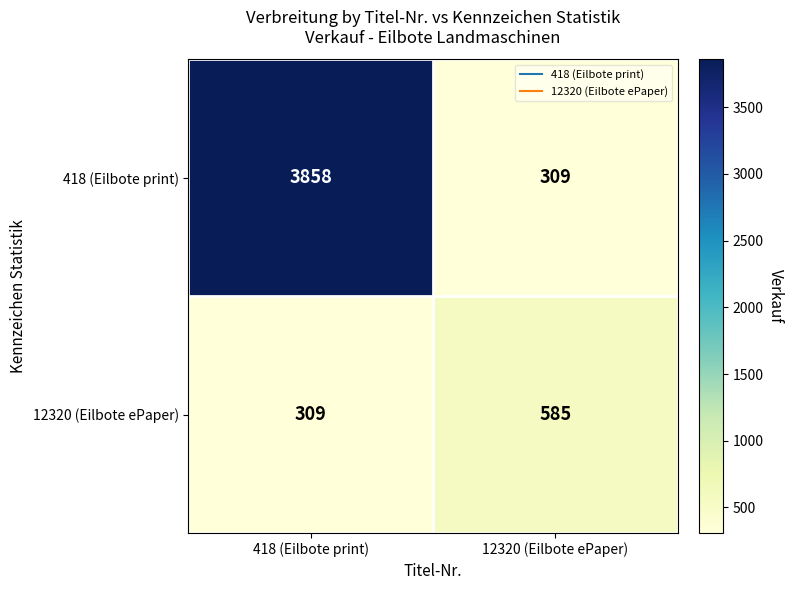

What is the maximum value shown in the chart?

3858